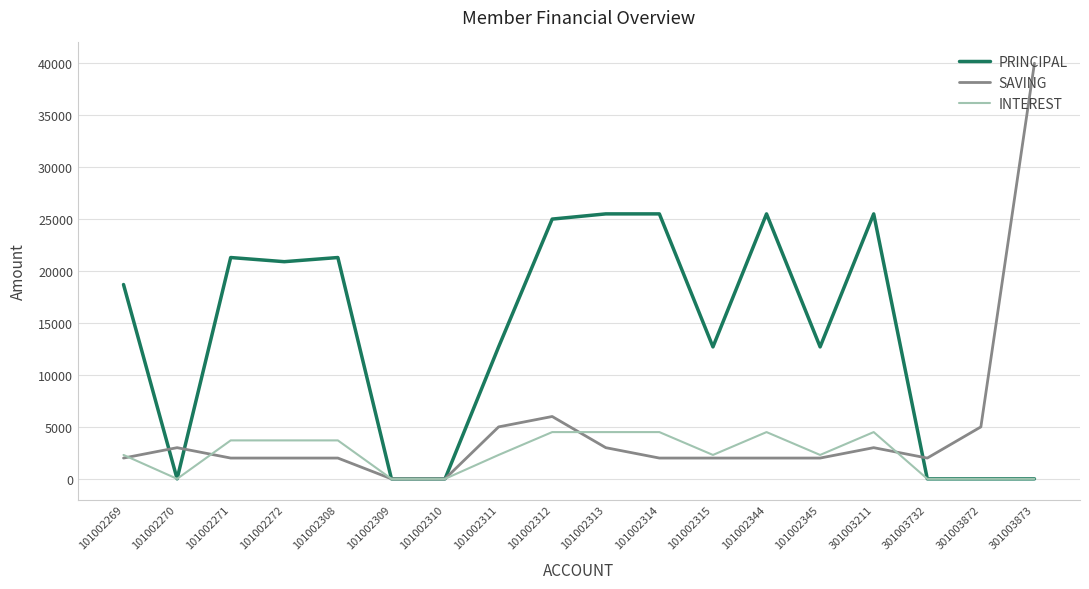

How many lines are shown in the chart?

3